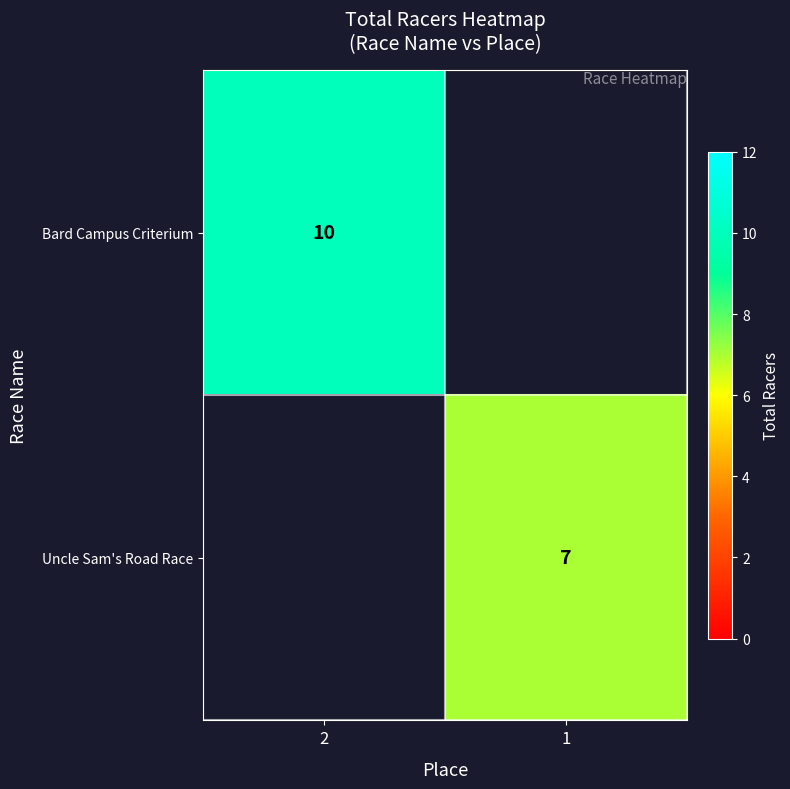

Is the value of Bard Campus Criterium at 2 greater than the value of Uncle Sam's Road Race at 1?

Yes